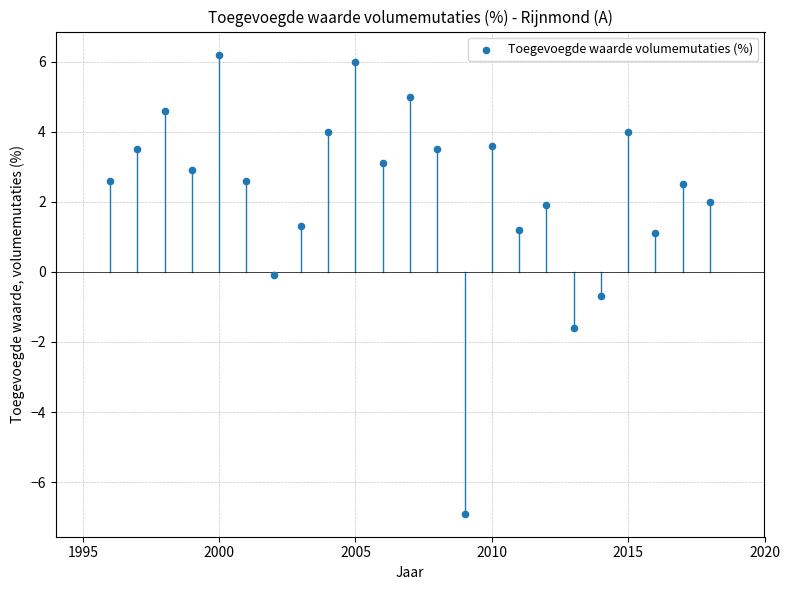

List the coordinates of all points as (X, Y) pairs, reading left to right.

(1996.0, 2.6)  (1997.0, 3.5)  (1998.0, 4.6)  (1999.0, 2.9)  (2000.0, 6.2)  (2001.0, 2.6)  (2002.0, -0.1)  (2003.0, 1.3)  (2004.0, 4.0)  (2005.0, 6.0)  (2006.0, 3.1)  (2007.0, 5.0)  (2008.0, 3.5)  (2009.0, -6.9)  (2010.0, 3.6)  (2011.0, 1.2)  (2012.0, 1.9)  (2013.0, -1.6)  (2014.0, -0.7)  (2015.0, 4.0)  (2016.0, 1.1)  (2017.0, 2.5)  (2018.0, 2.0)